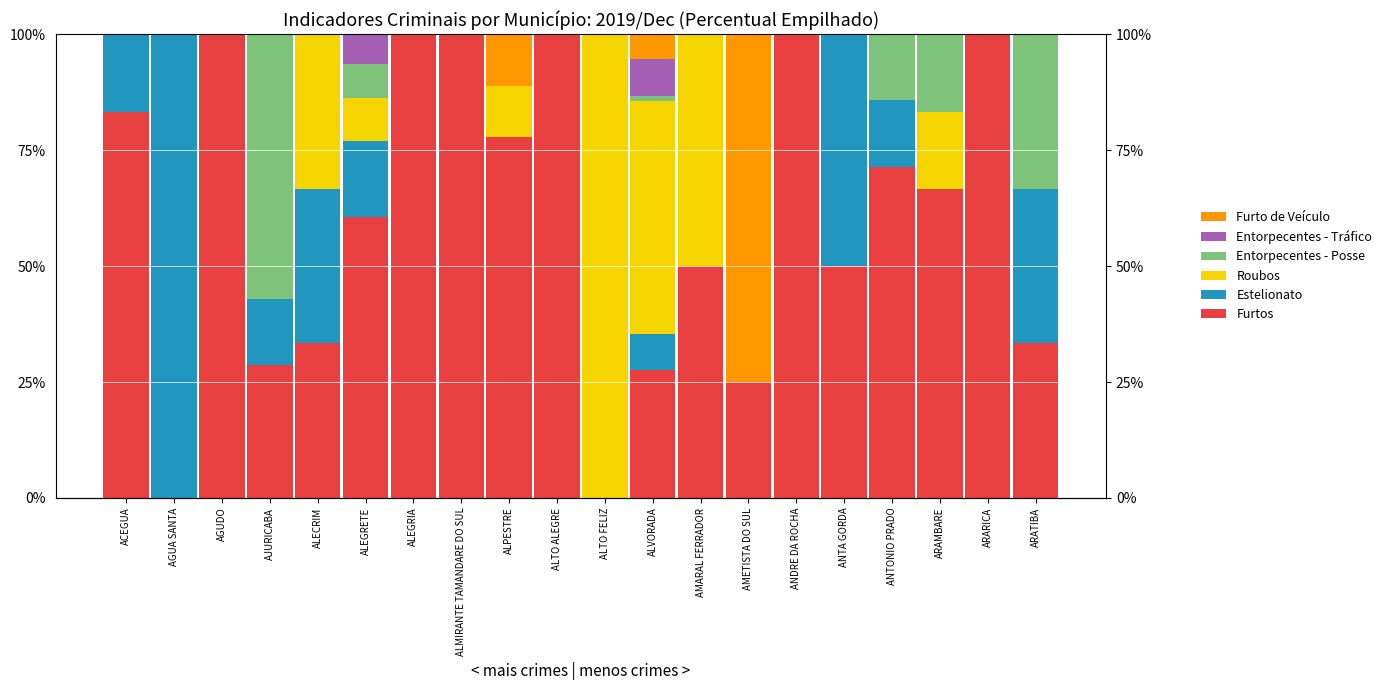

Which series has the largest total across all categories?

Furtos